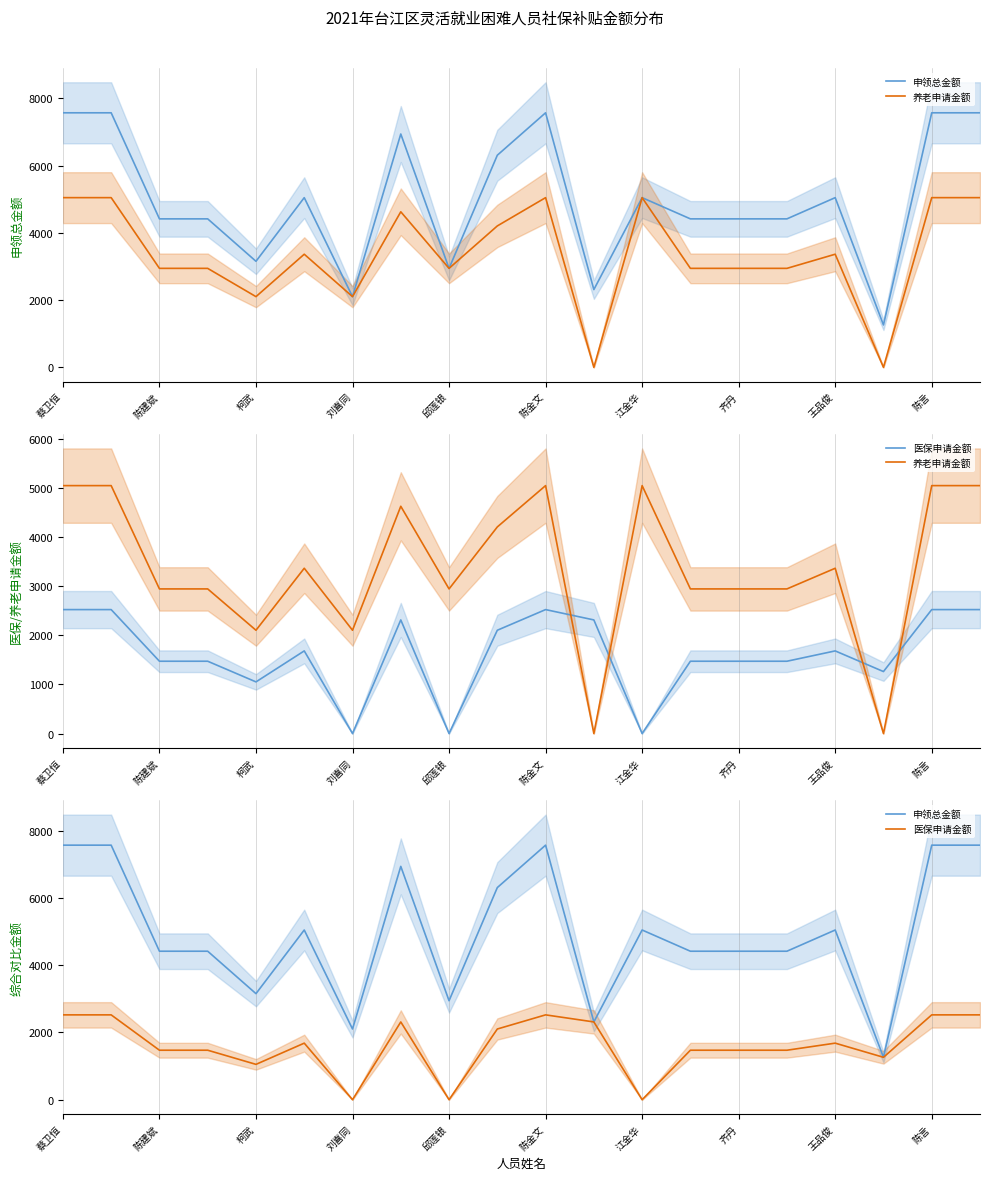

The 养老申请金额 series shows 2942.9 at 15. True or false?

True